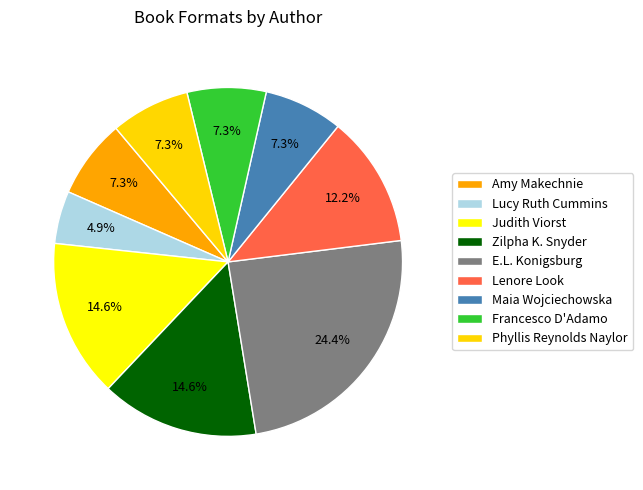

Count the number of slices in the pie.

9